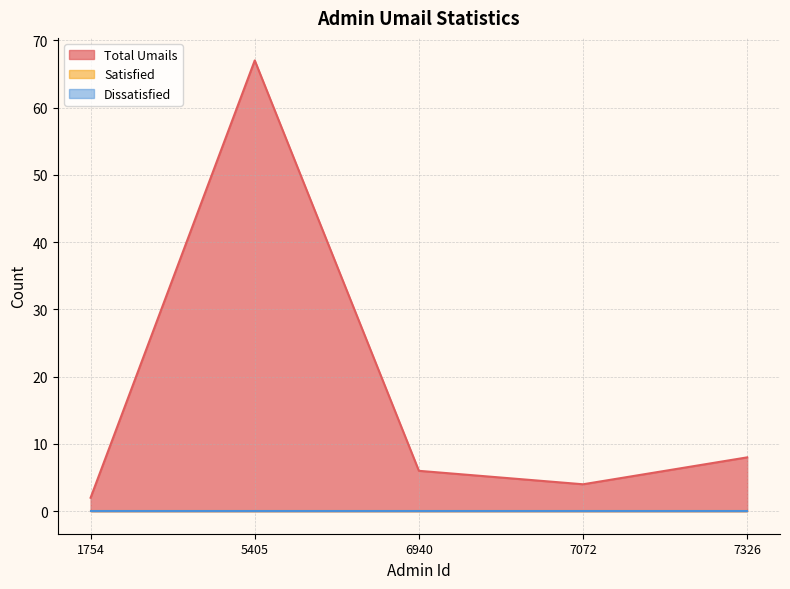

How many distinct data groups are displayed?

3